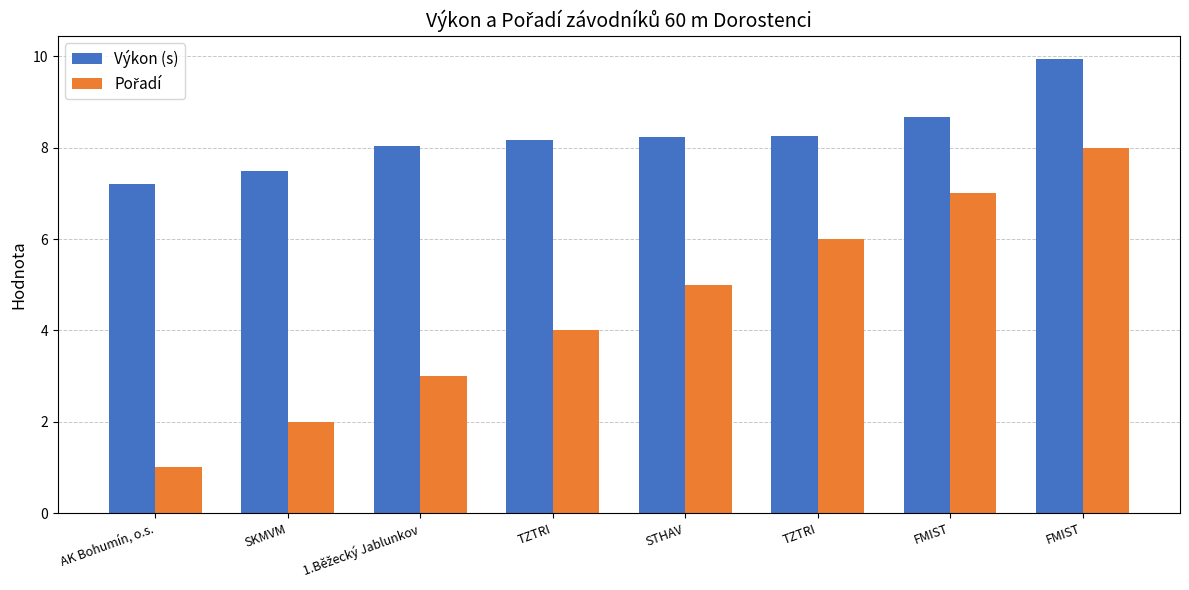

Is it true that Pořadí equals 1.0 at AK Bohumín, o.s.?

True